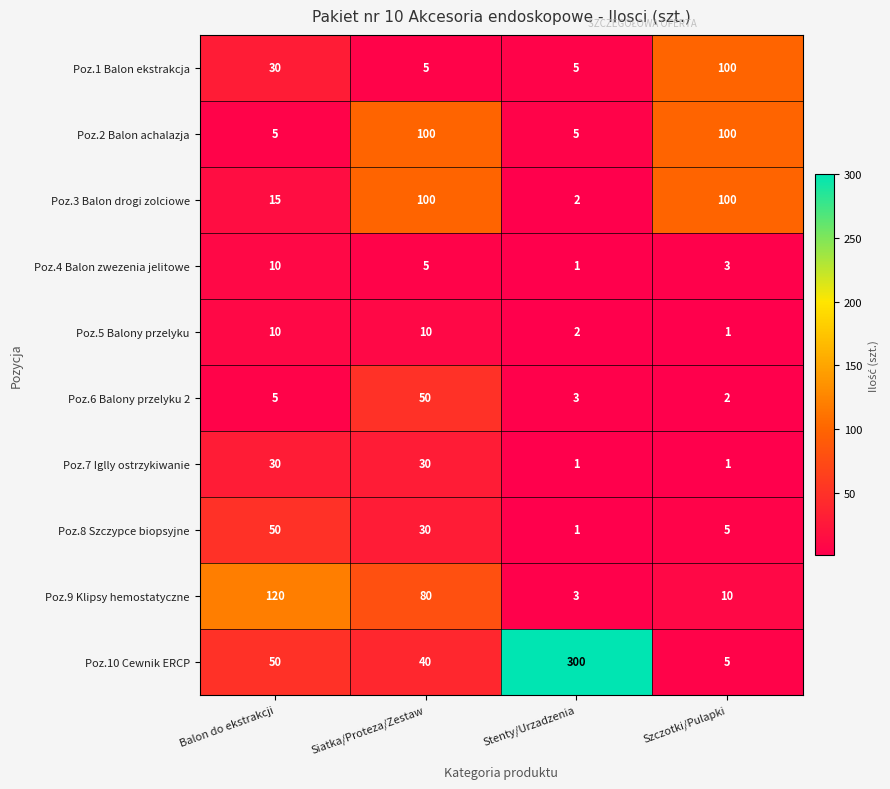

Which series has the largest total across all categories?

Poz.10 Cewnik ERCP